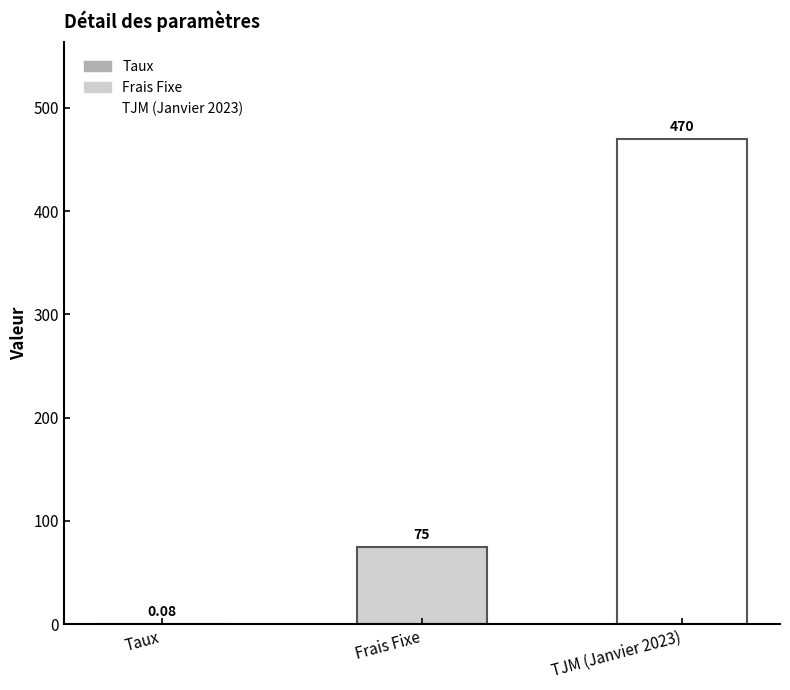

Between Frais Fixe and TJM (Janvier 2023), which is larger?

TJM (Janvier 2023)